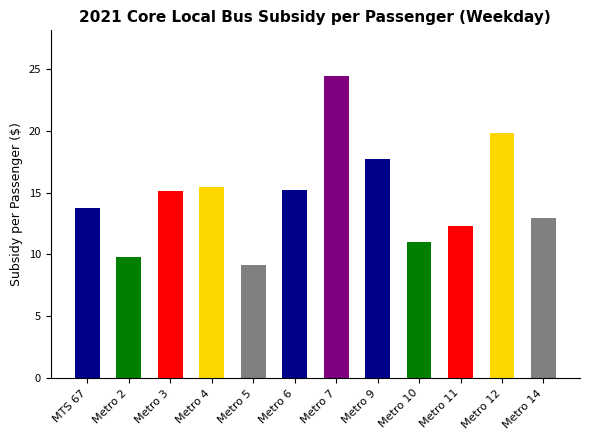

What is the change in value from MTS 67 to Metro 10?

-2.7